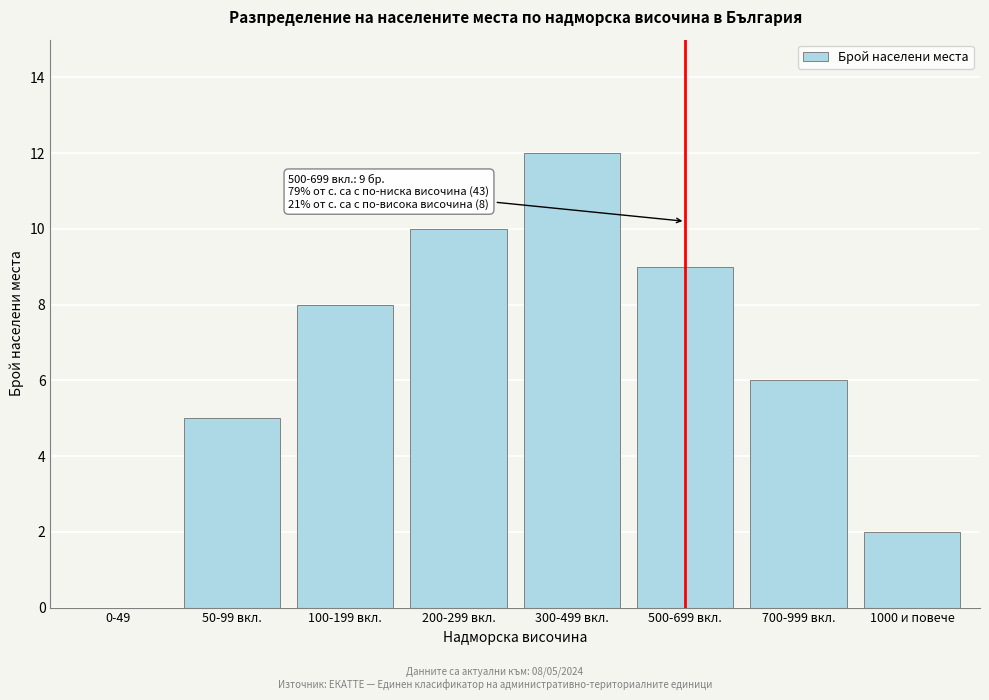

Reading left to right, what are all the values shown in this chart?

0-49=0	50-99 вкл.=5	100-199 вкл.=8	200-299 вкл.=10	300-499 вкл.=12	500-699 вкл.=9	700-999 вкл.=6	1000 и повече=2